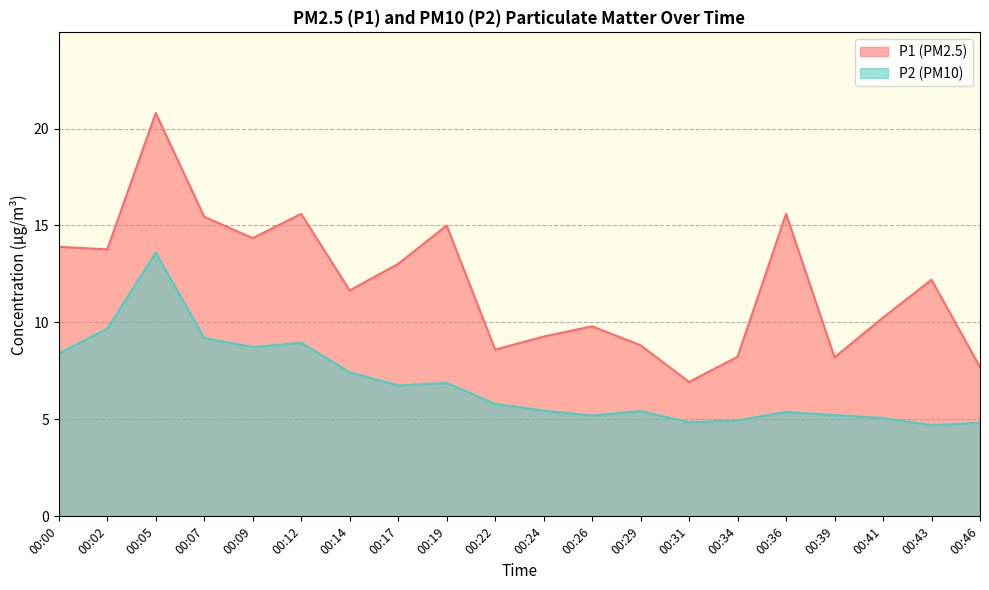

What is the difference between the maximum and minimum values in the P1 series?

13.9